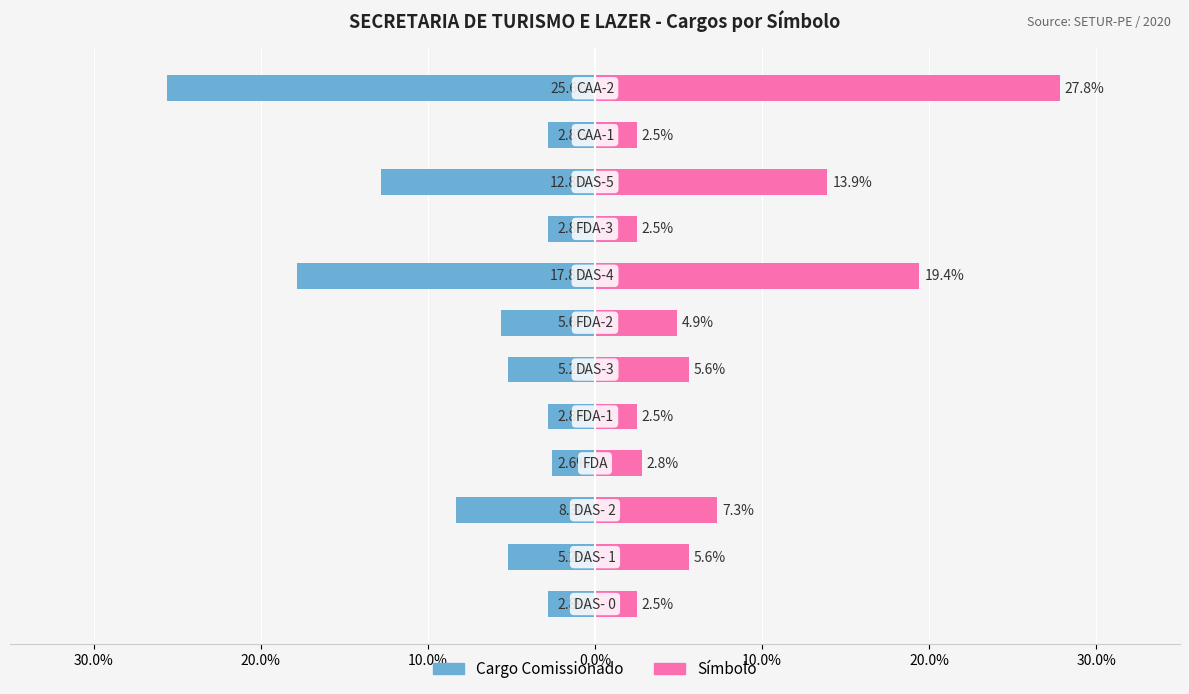

What is the difference between the highest and lowest values at 10.0%?

15.6